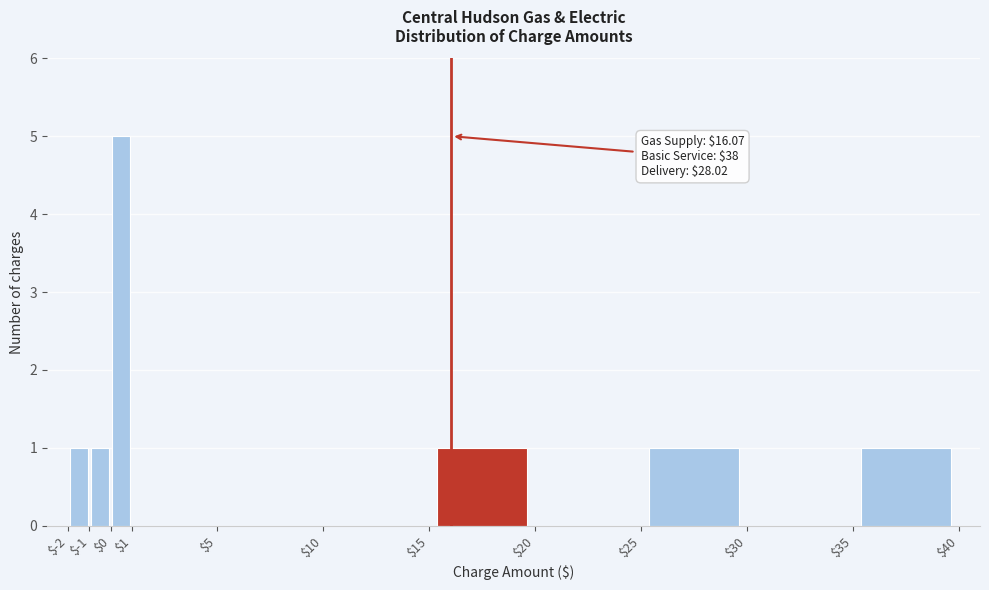

Over which range of the x-axis is the bar tallest?

$0 to $1